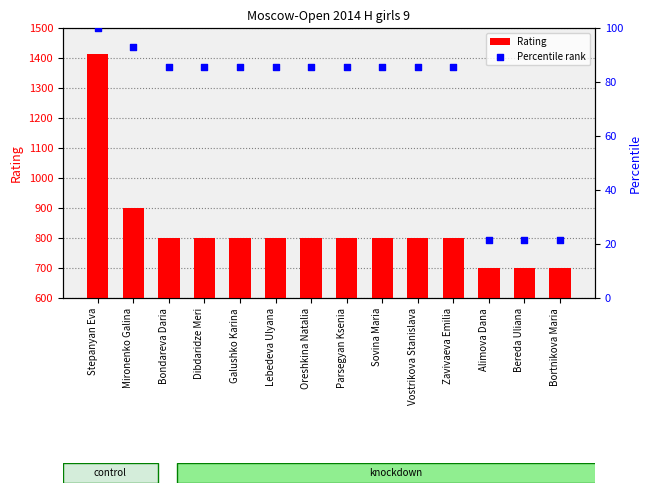

Which series has the largest total across all categories?

Rating